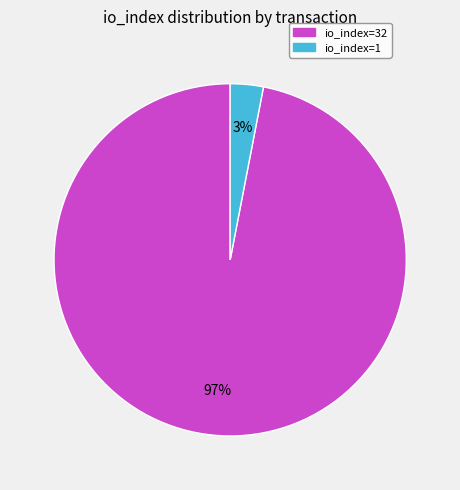

Between io_index=1 and io_index=32, which is larger?

io_index=32